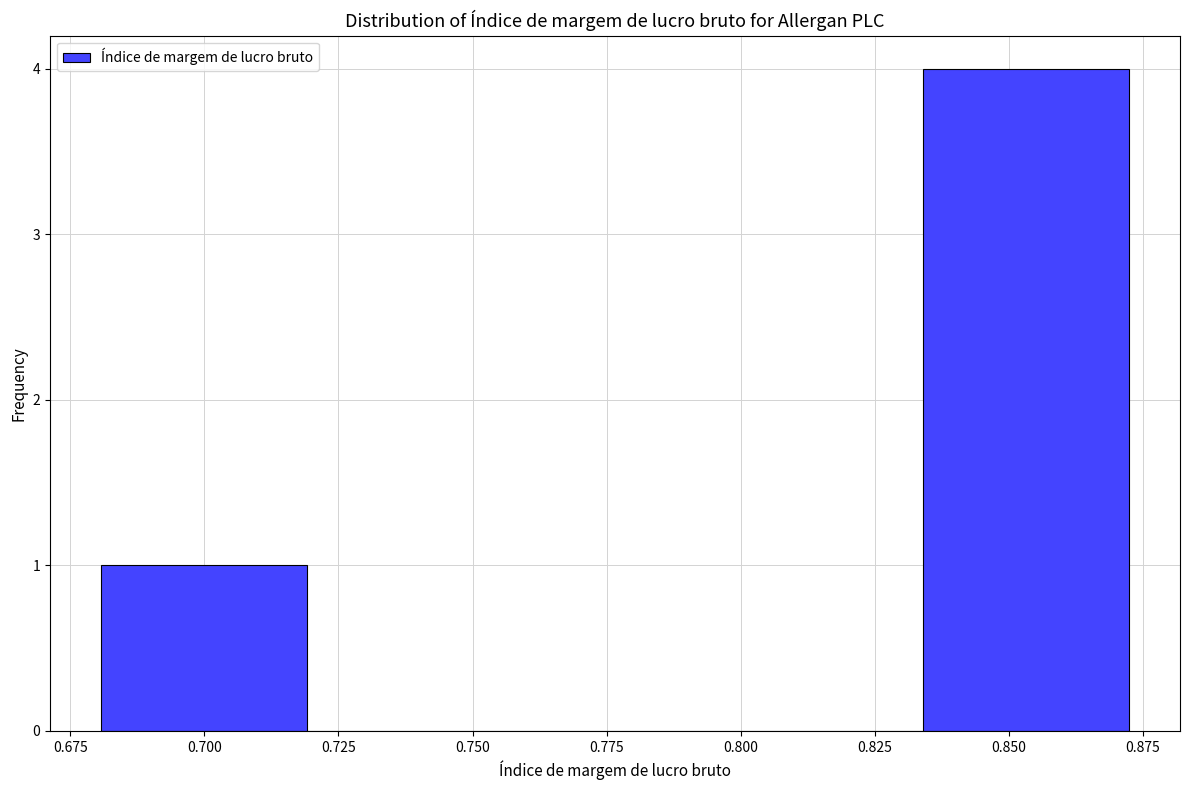

What is the height of the bar covering 0.680 to 0.720 on the x-axis? Neither the bar edges nor the heights are printed on the chart, so give them approximately, as read against the axes.

1